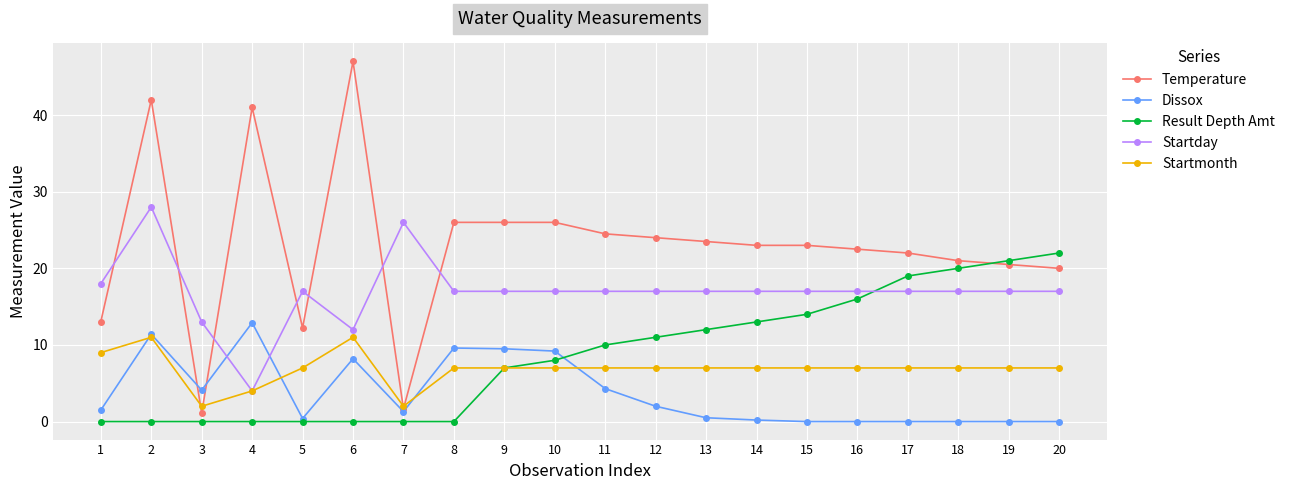

Count the number of data series in this chart.

5